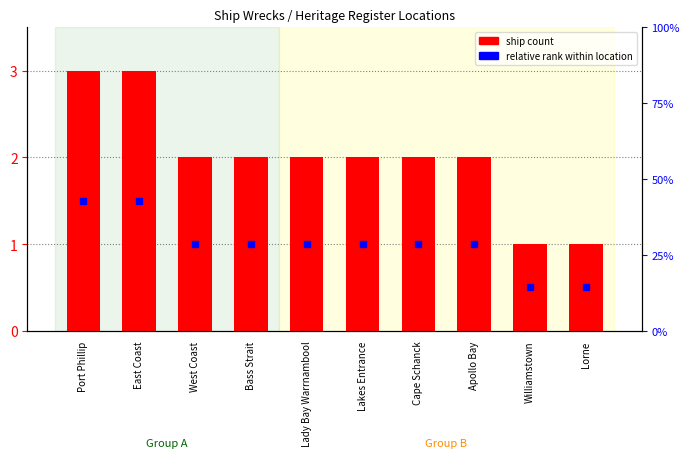

At how many categories does at least one series exceed 1?

8